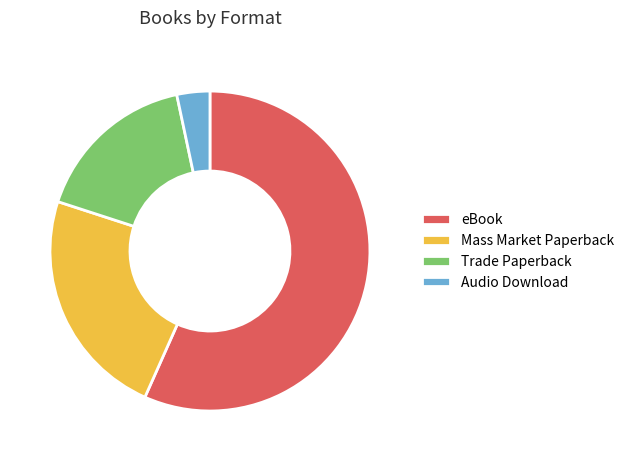

Combined, do Mass Market Paperback and Audio Download account for over 50%?

No